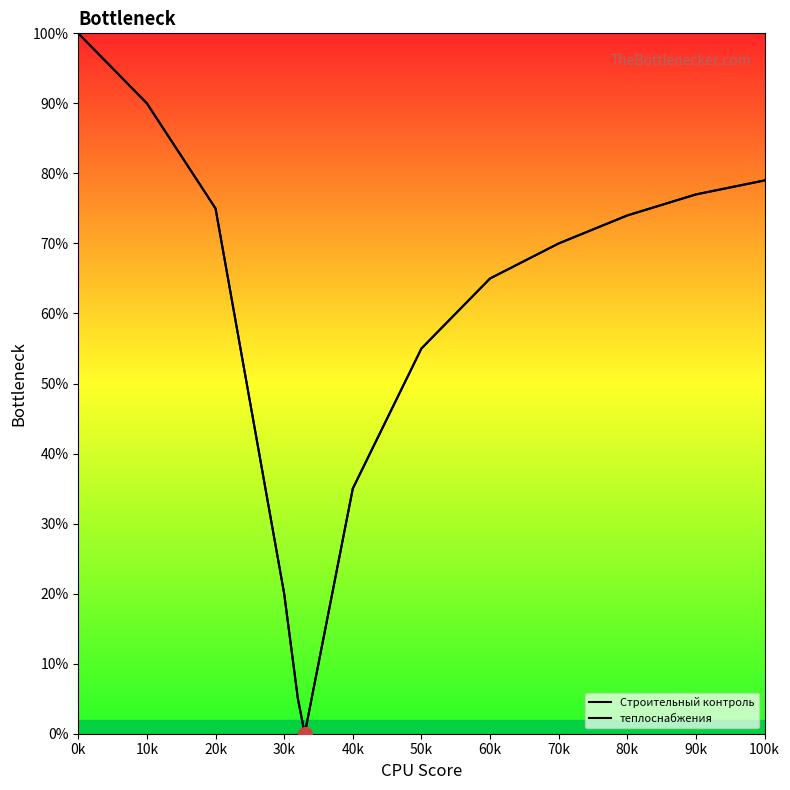

At 100k, list the series in order from smallest to largest.

Строительный контроль, теплоснабжения